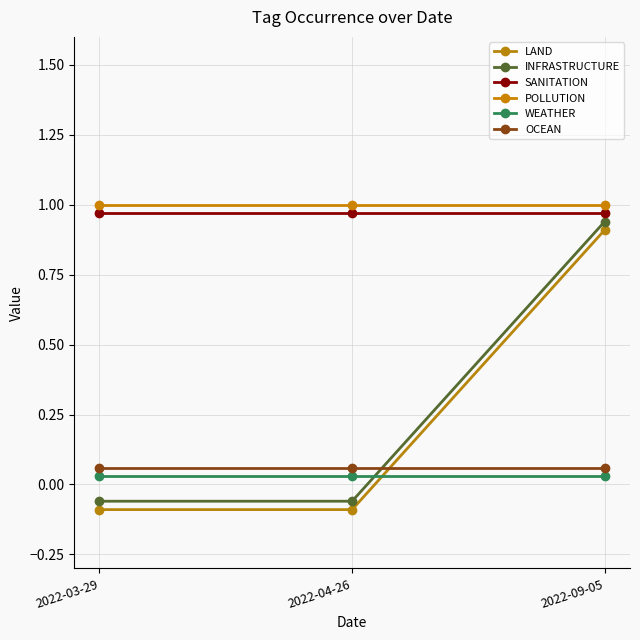

What is the label of the 1st point from the right?

2022-09-05